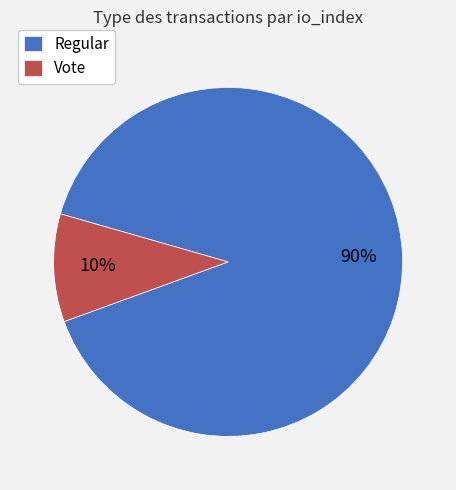

How many segments does this pie chart have?

2